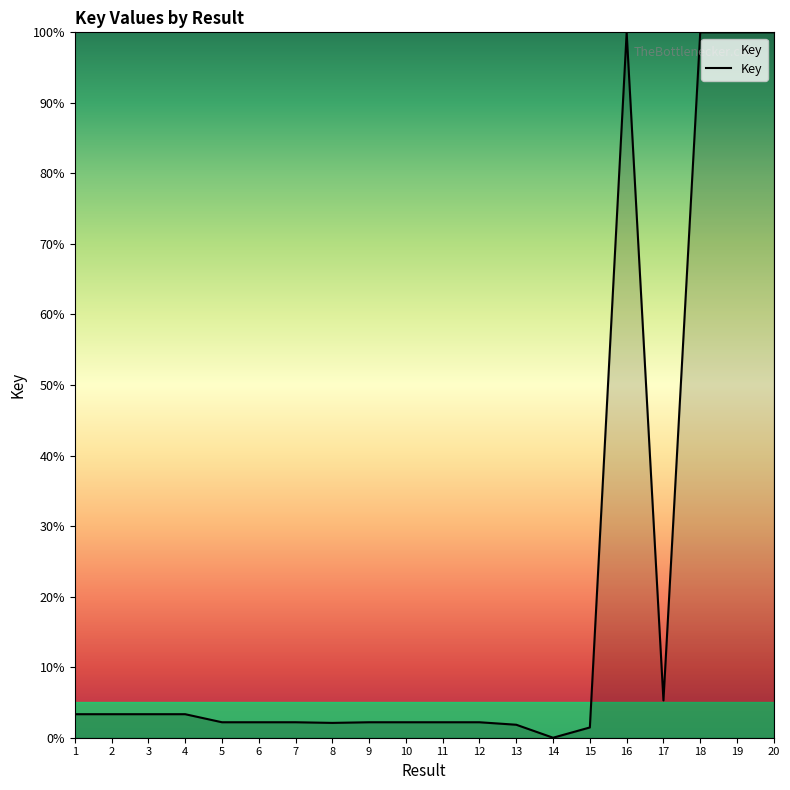

Does the chart display data point markers on the line(s)?

No